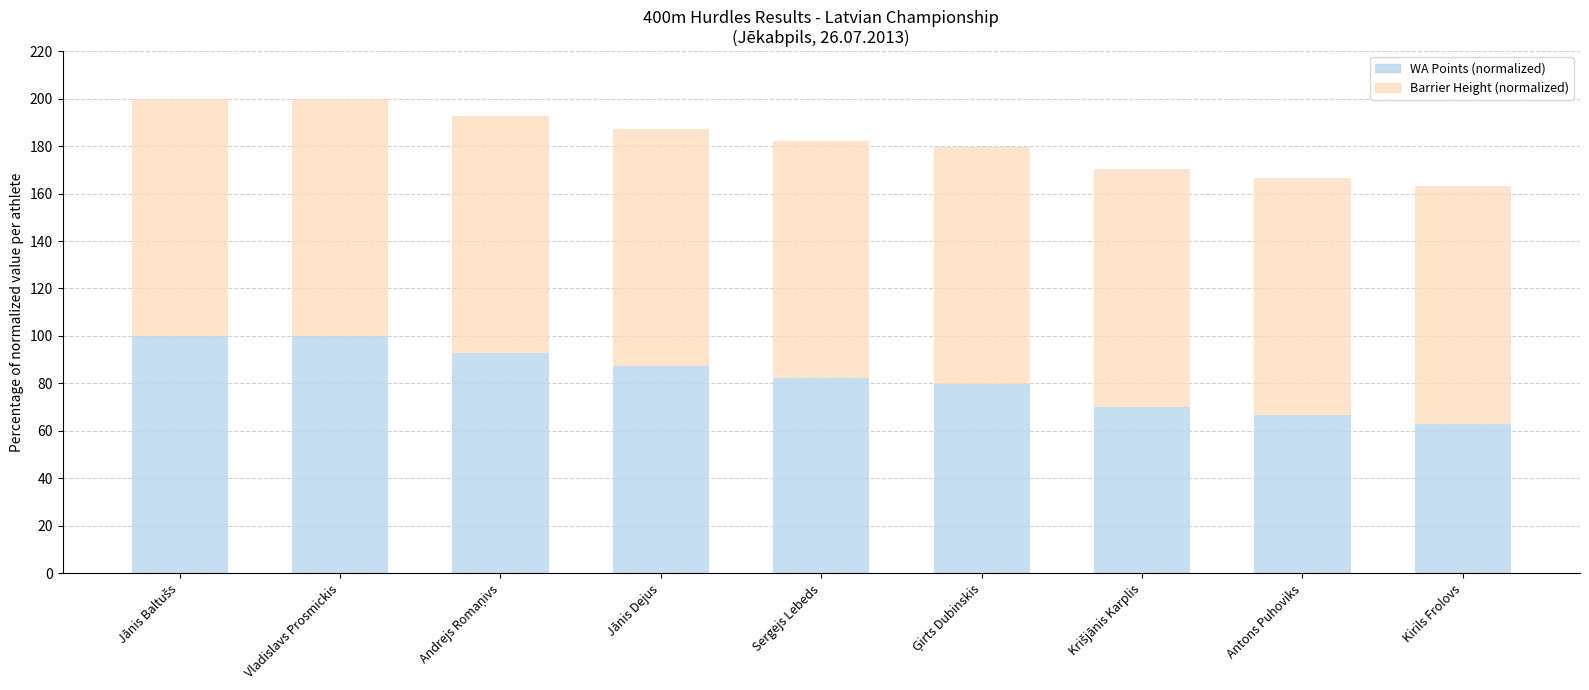

How many series are shown in this chart?

2